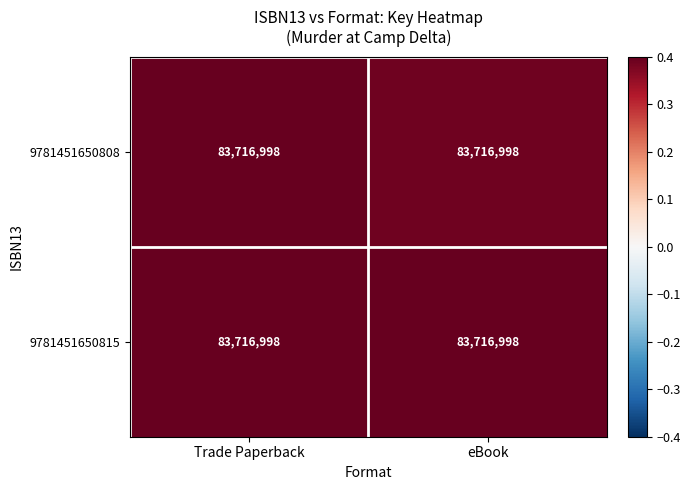

Rank the series by their average value, from highest to lowest.

9781451650815, 9781451650808